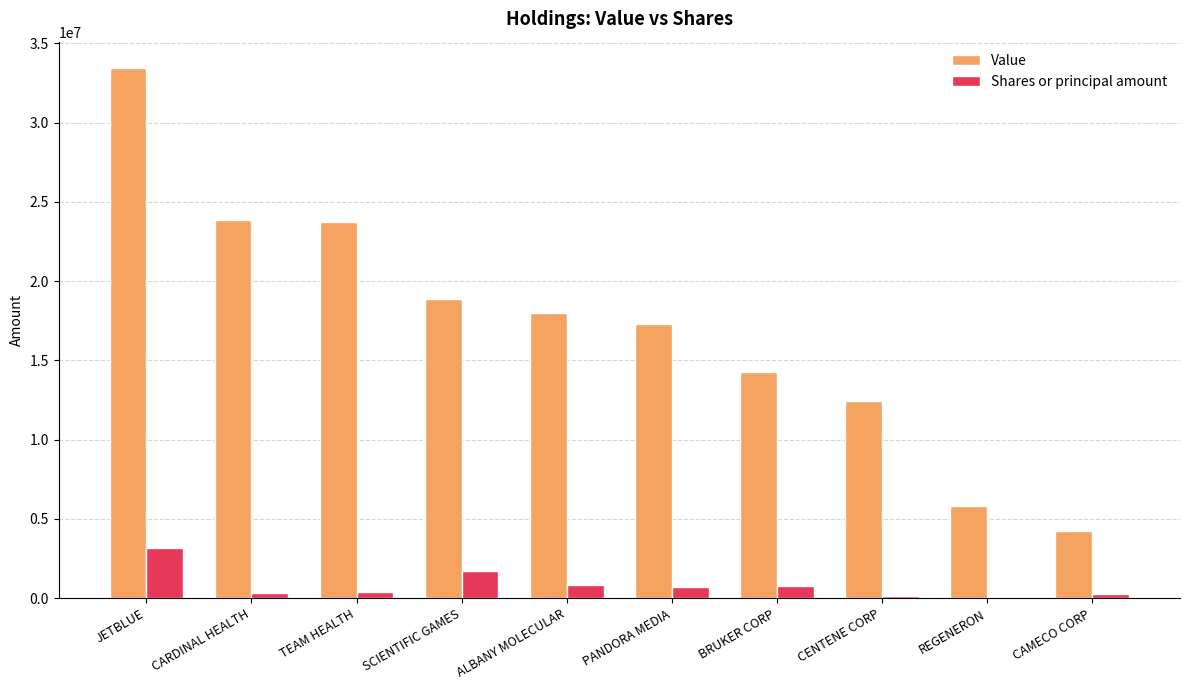

How many categories are shown in the chart?

10